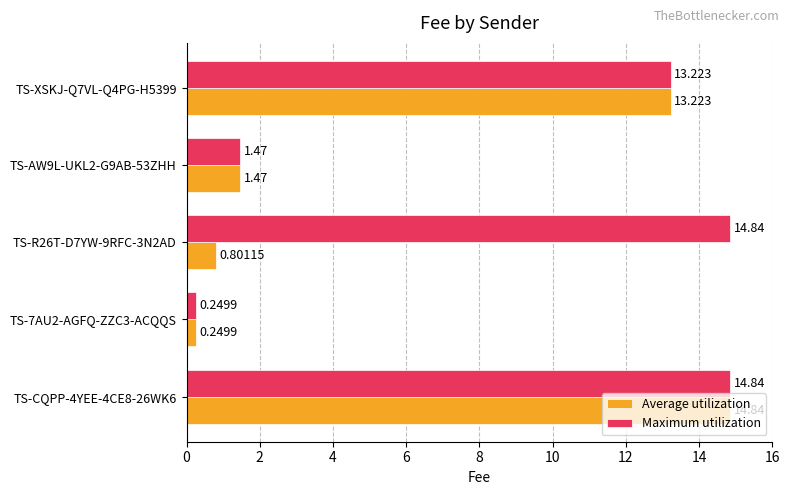

Between TS-R26T-D7YW-9RFC-3N2AD and TS-XSKJ-Q7VL-Q4PG-H5399, which series saw the biggest shift?

Average utilization